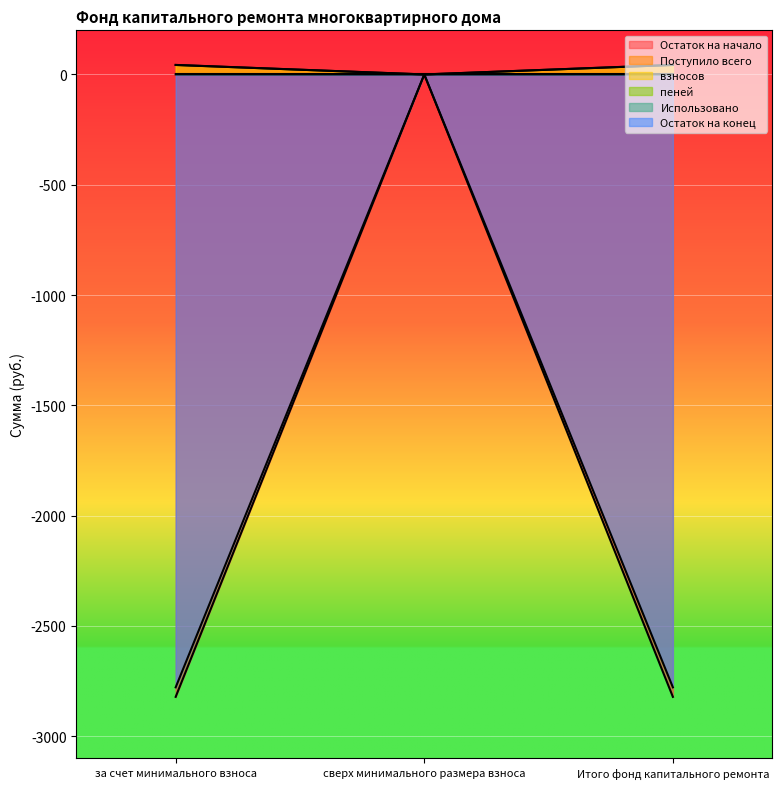

What is the value of the пеней point at the 3rd from the left?

0.4